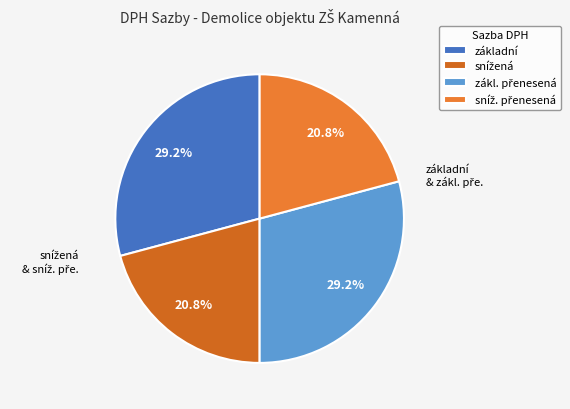

Does základní account for over 50% of the chart?

No